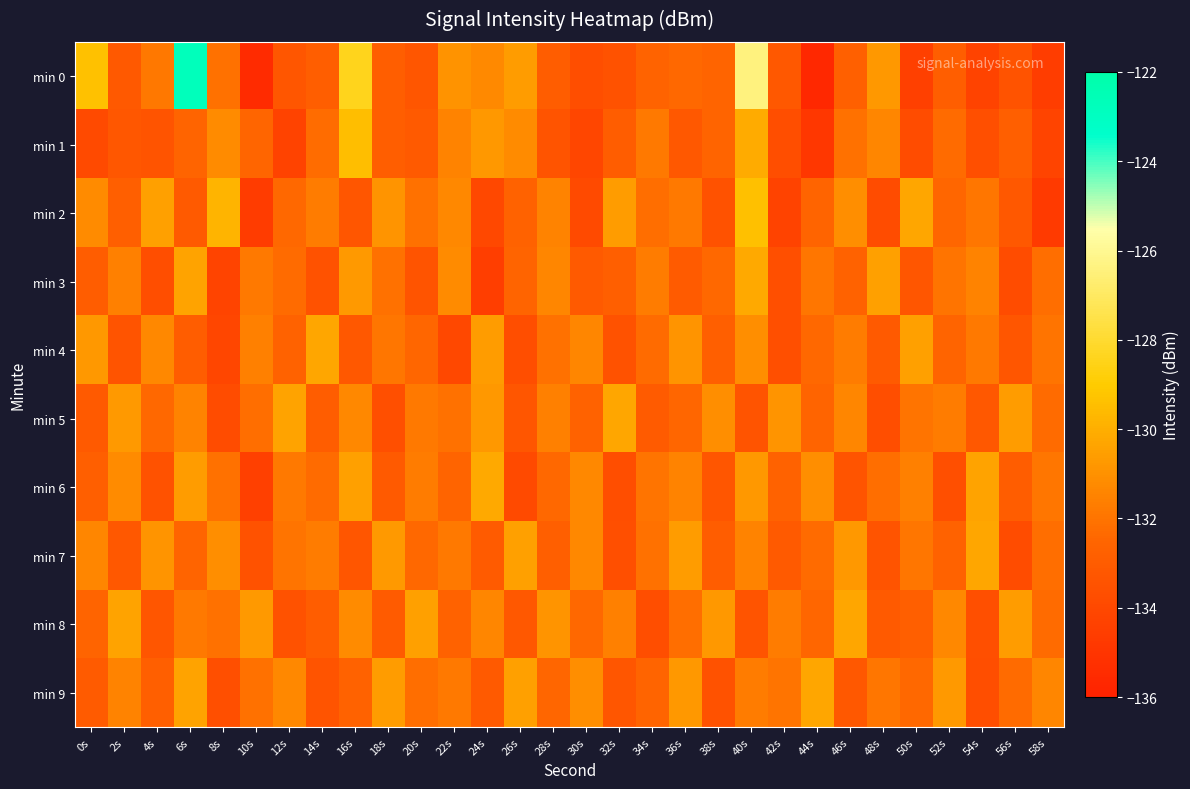

How many data points does each series have?

30